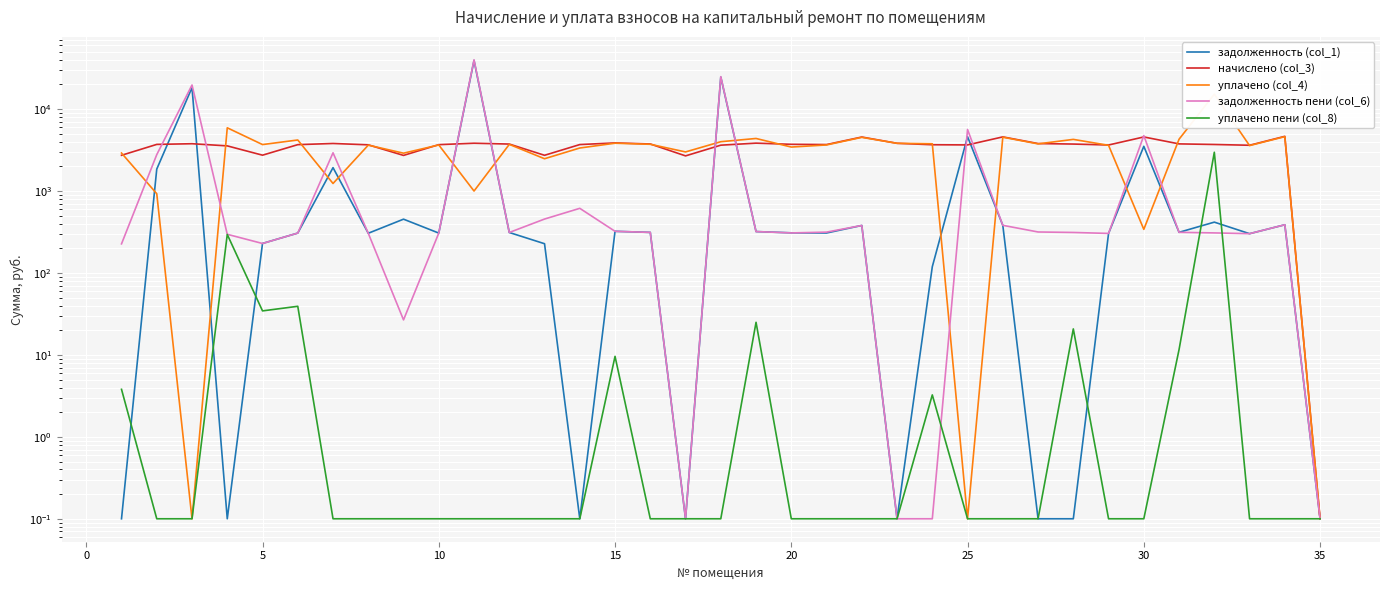

What is the difference between the second highest and minimum values in the задолженность (col_1) series?

24559.5